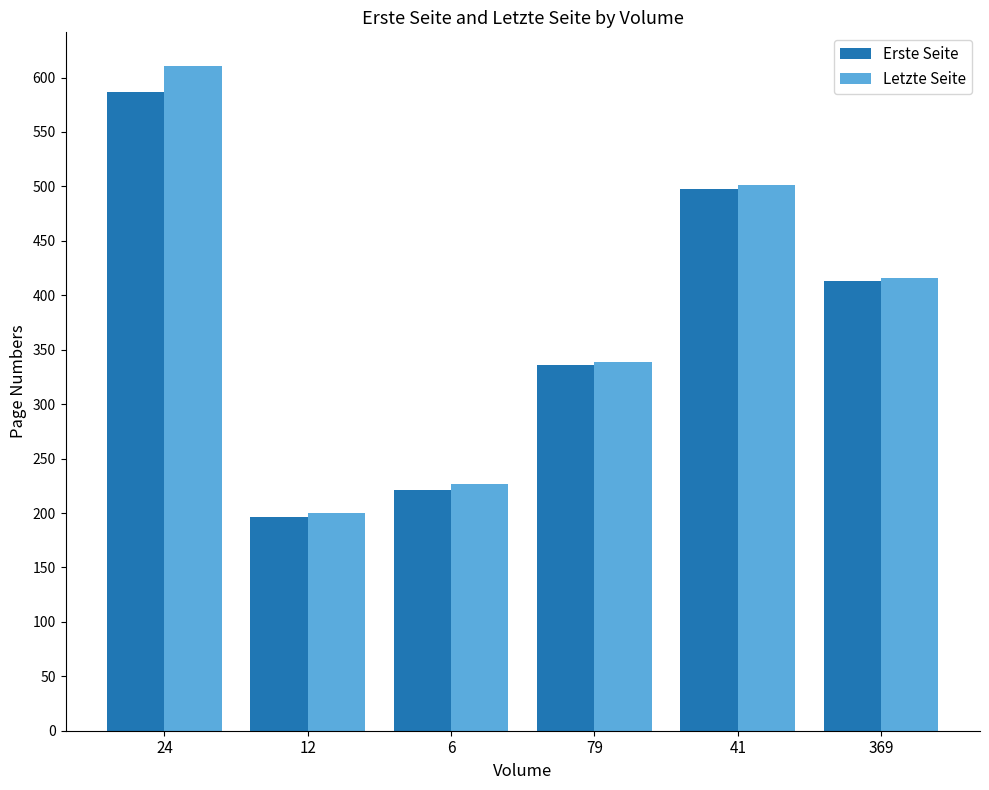

How many categories are shown in the chart?

6